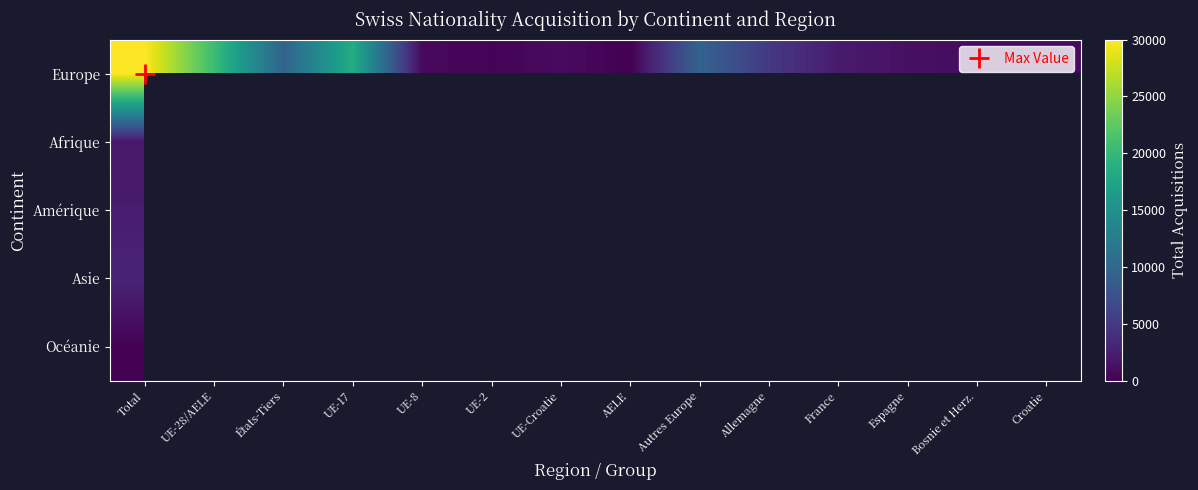

How many categories are shown in the chart?

14